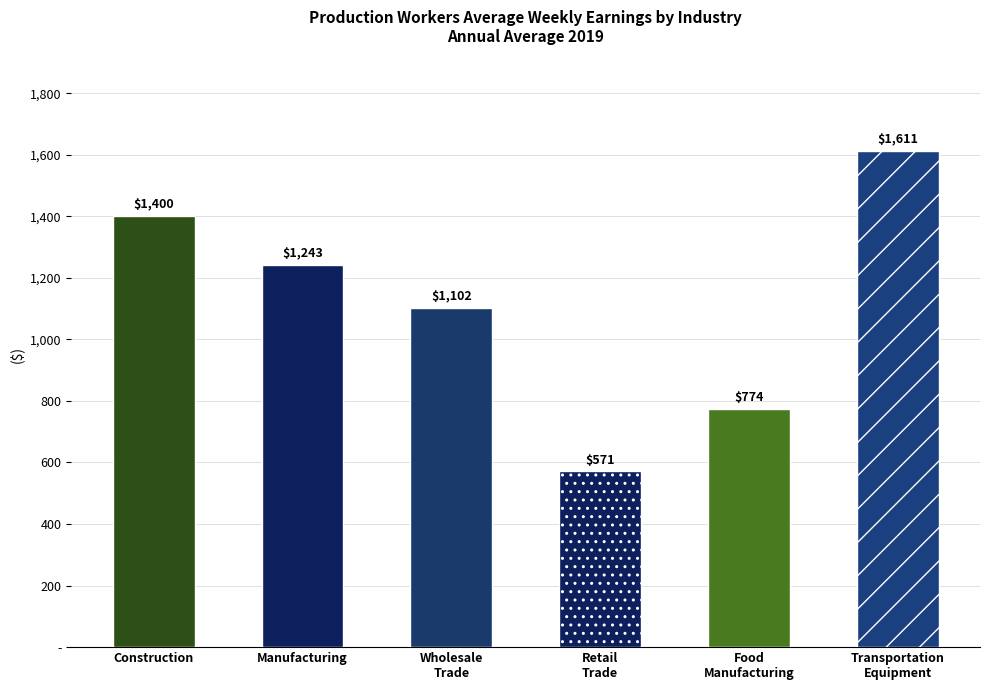

Are the bars grouped side by side (vs. stacked)?

Yes